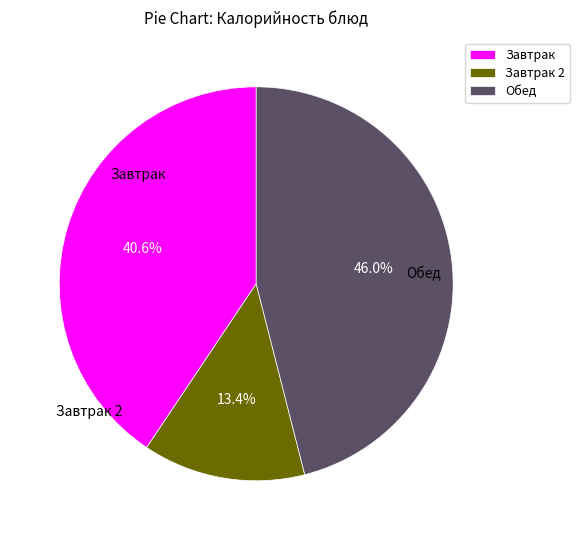

How many slices are in this pie chart?

3